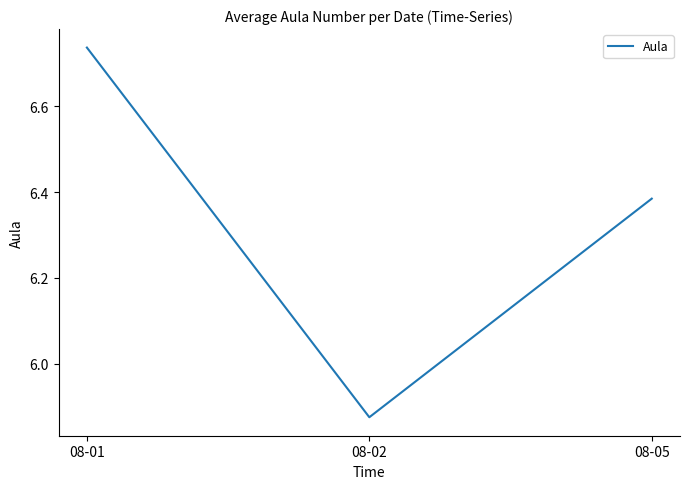

What is the change in value from 08-01 to 08-02?

-0.9